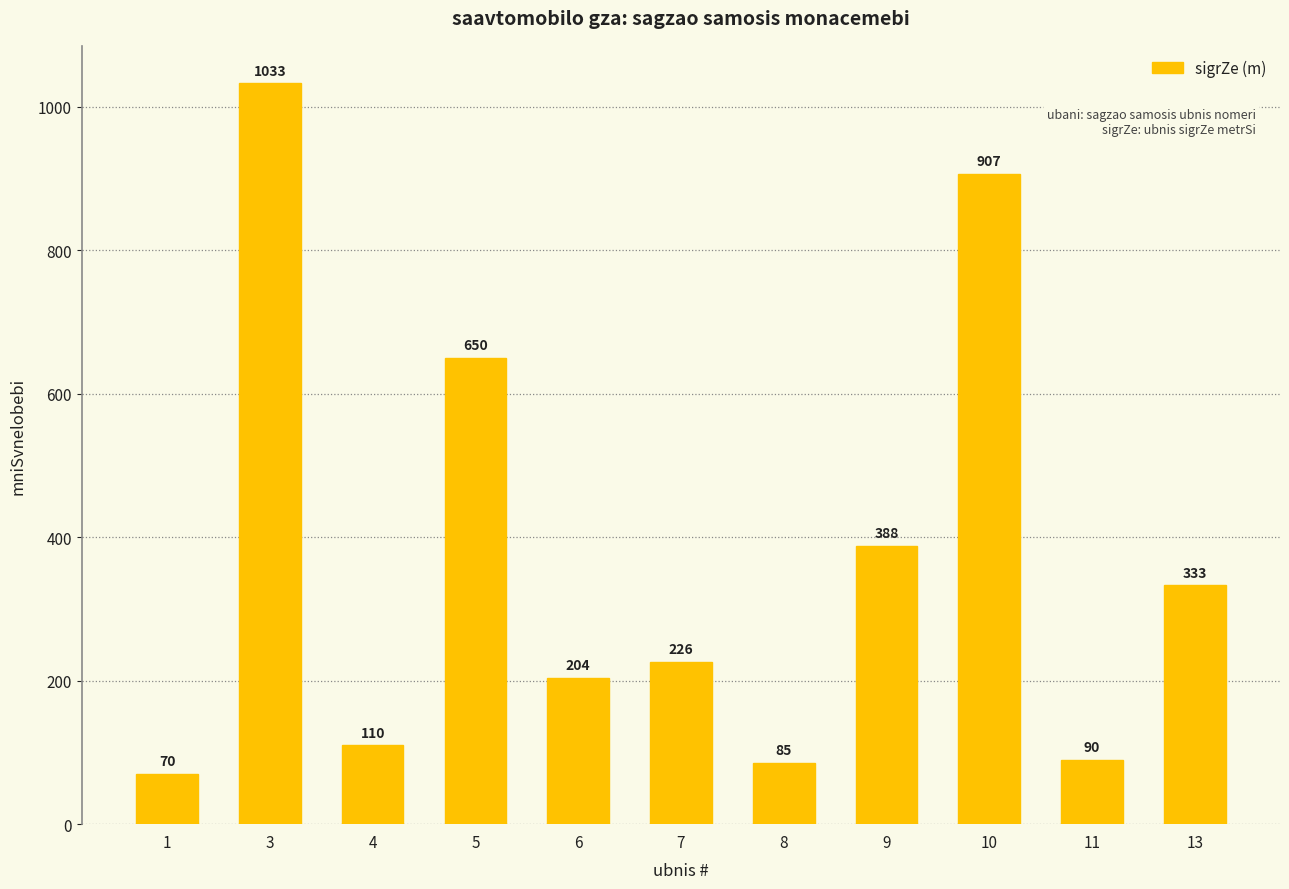

Reading left to right, list all the values displayed in this chart.

1=70	3=1033	4=110	5=650	6=204	7=226	8=85	9=388	10=907	11=90	13=333